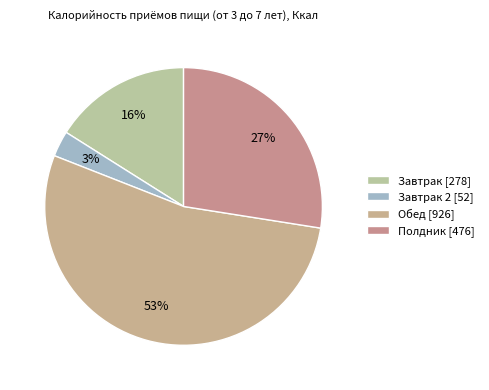

How many segments does this pie chart have?

4